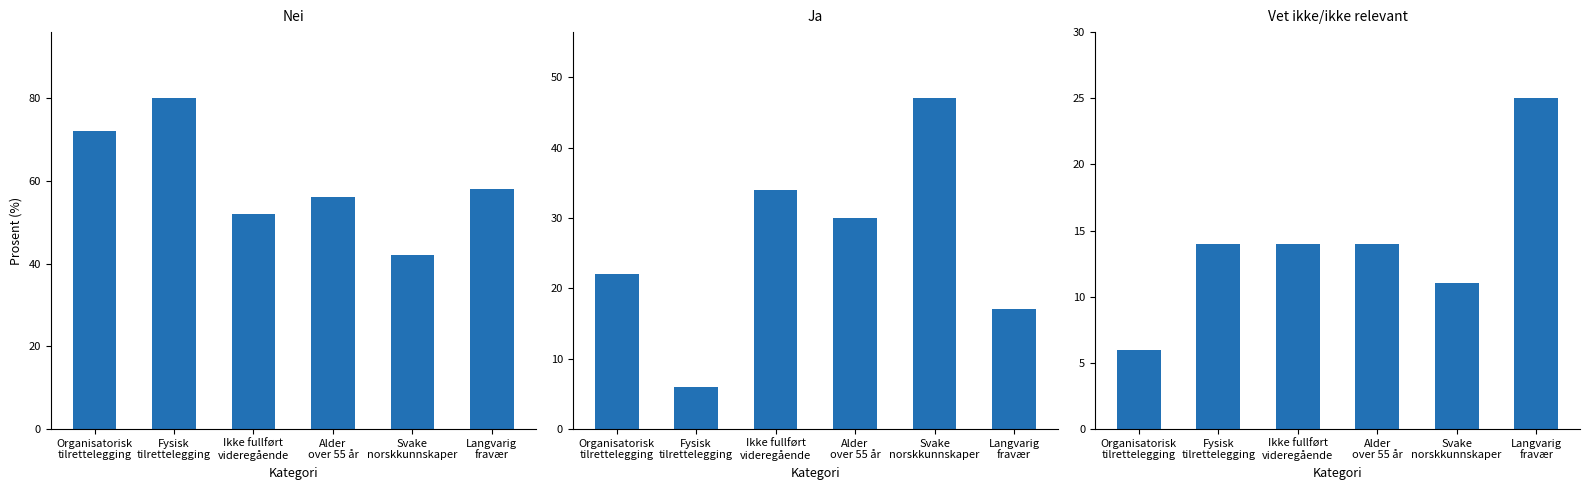

Is the value of Ja at Fysisk
tilrettelegging greater than the value of Vet ikke/ikke relevant at Alder
over 55 år?

No